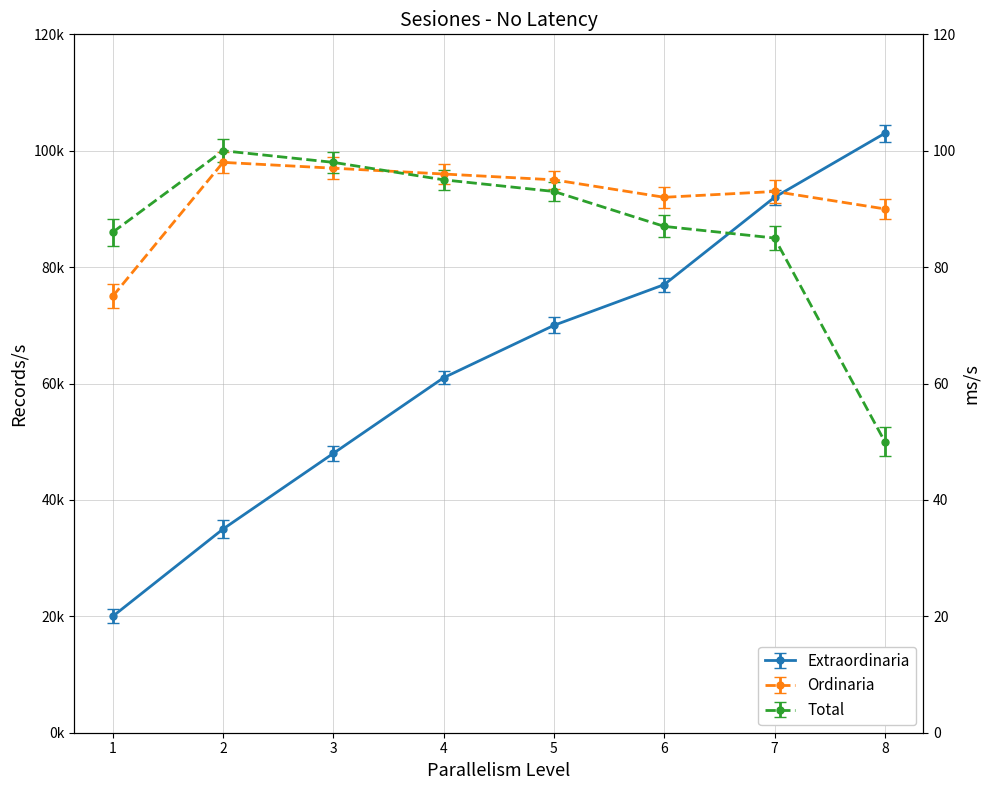

Reading left to right, extract all data points from this chart.

Extraordinaria: 20	35	48	61	70	77	92	103
Ordinaria: 75	98	97	96	95	92	93	90
Total: 86	100	98	95	93	87	85	50